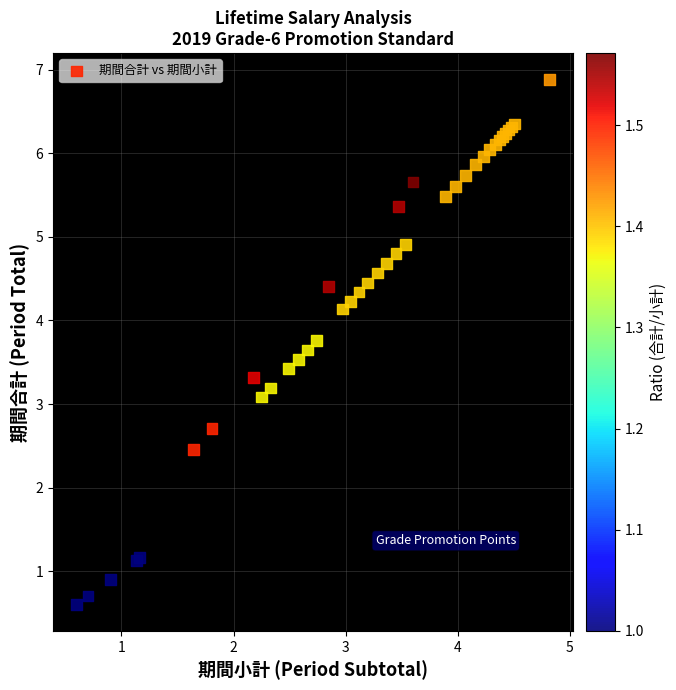

What Y value in the scatter plot is closest to 3?

3.1